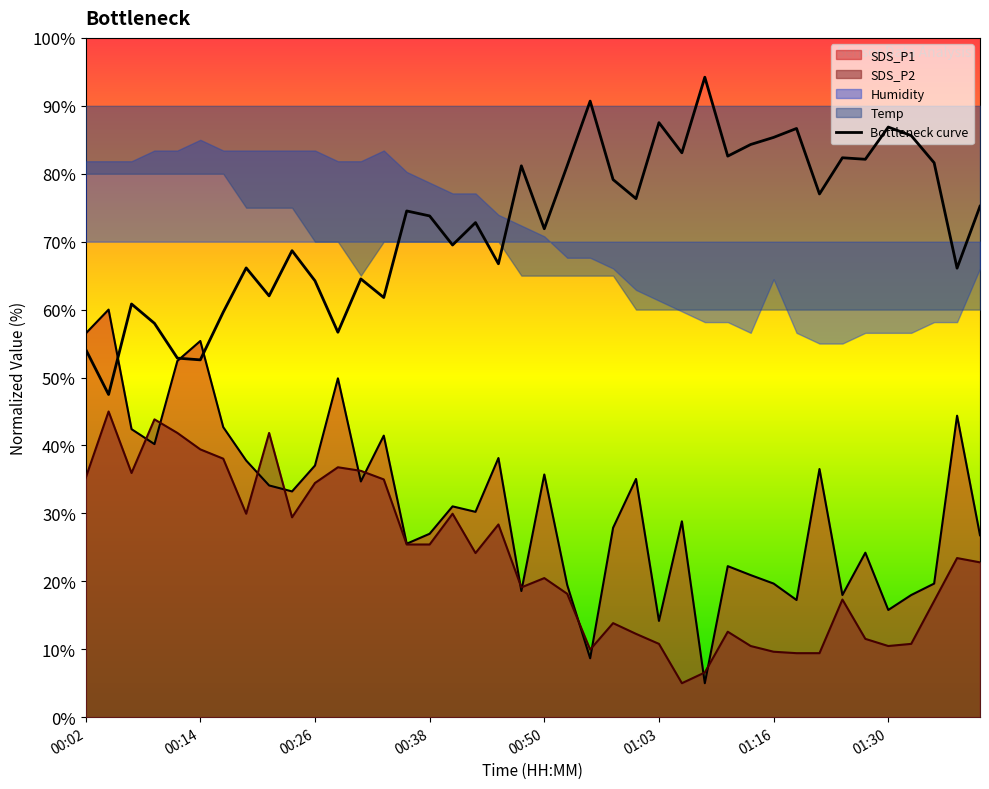

True or false: SDS_P2 line and Bottleneck curve cross at least once.

False